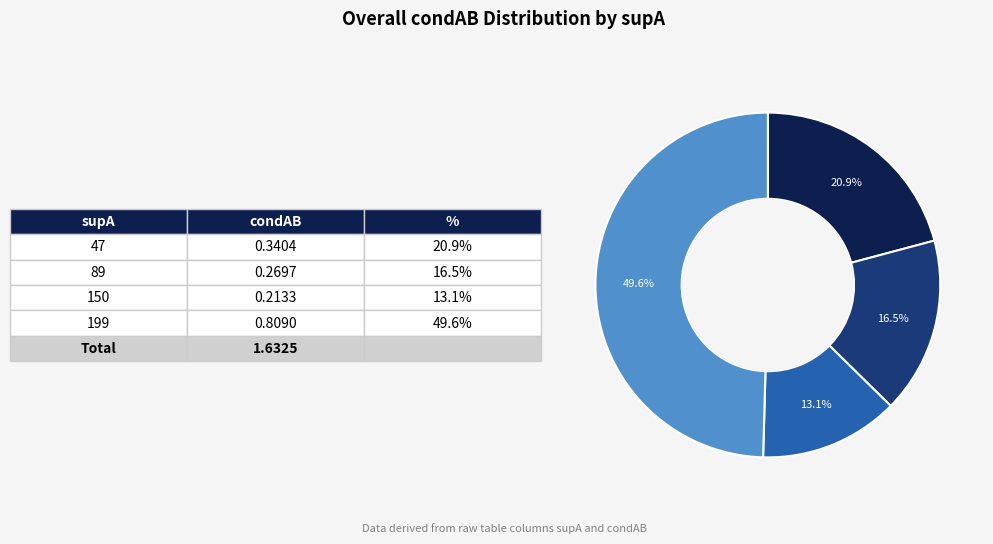

Does any single category account for the majority?

No